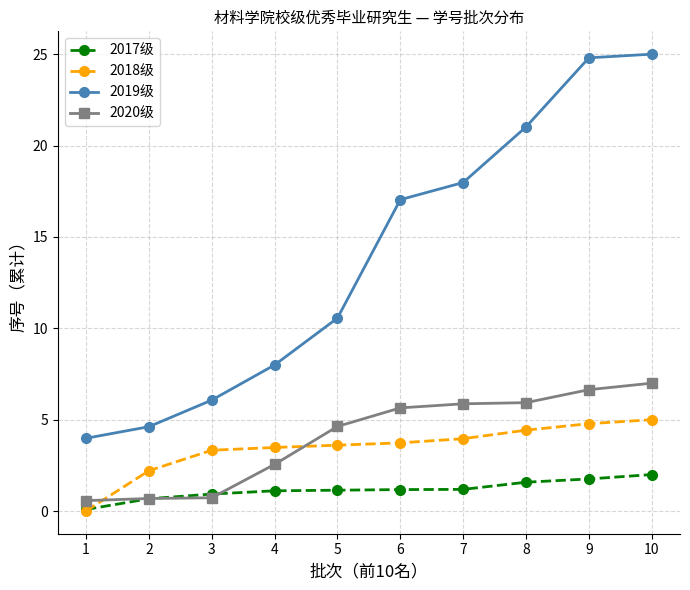

List the series in order of their peak value, lowest first.

2017级, 2018级, 2020级, 2019级